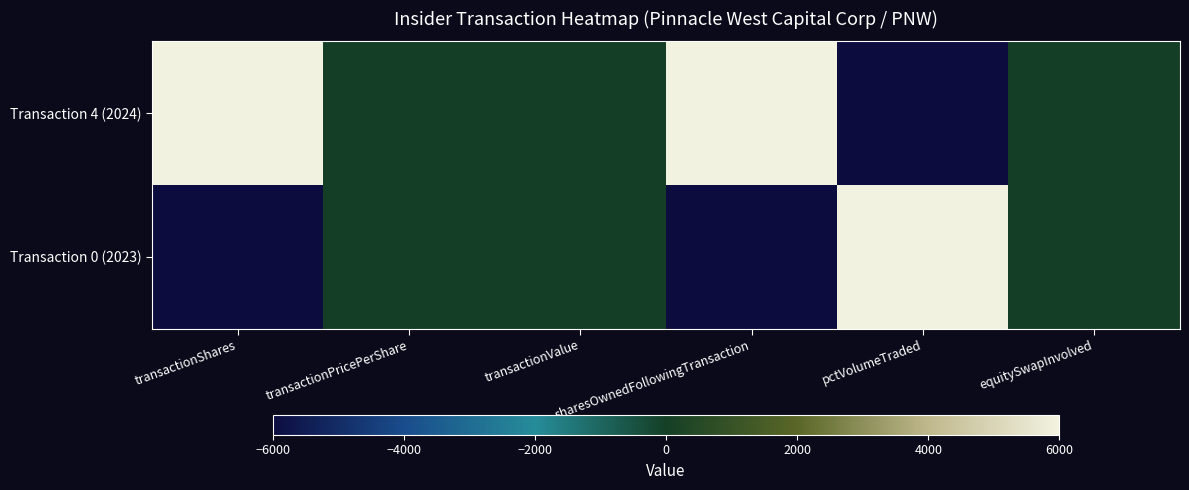

Reading right to left, list all the values displayed in this chart.

Transaction 4 (2024): equitySwapInvolved=0	pctVolumeTraded=-6000	sharesOwnedFollowingTransaction=6000	transactionValue=0	transactionPricePerShare=0	transactionShares=6000
Transaction 0 (2023): equitySwapInvolved=0	pctVolumeTraded=6000	sharesOwnedFollowingTransaction=-6000	transactionValue=0	transactionPricePerShare=0	transactionShares=-6000